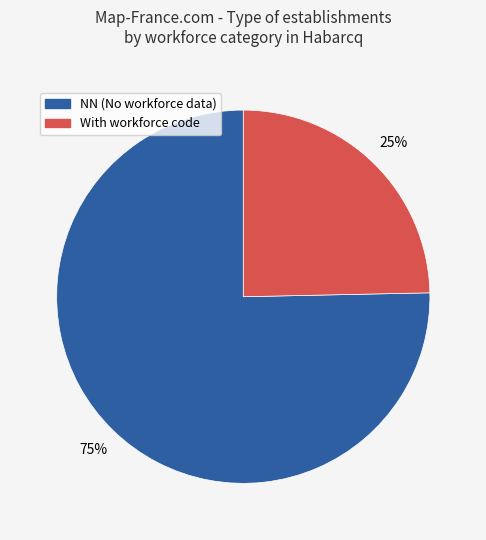

To the nearest percent, what is the average slice percentage?

50%